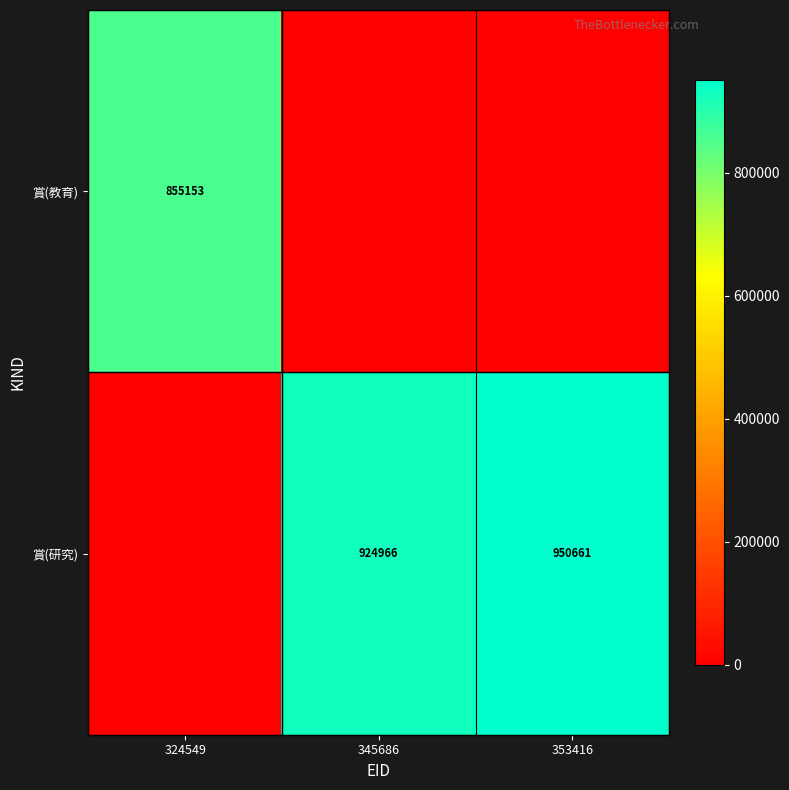

The 賞(研究) series shows 1292157 at 345686. True or false?

False